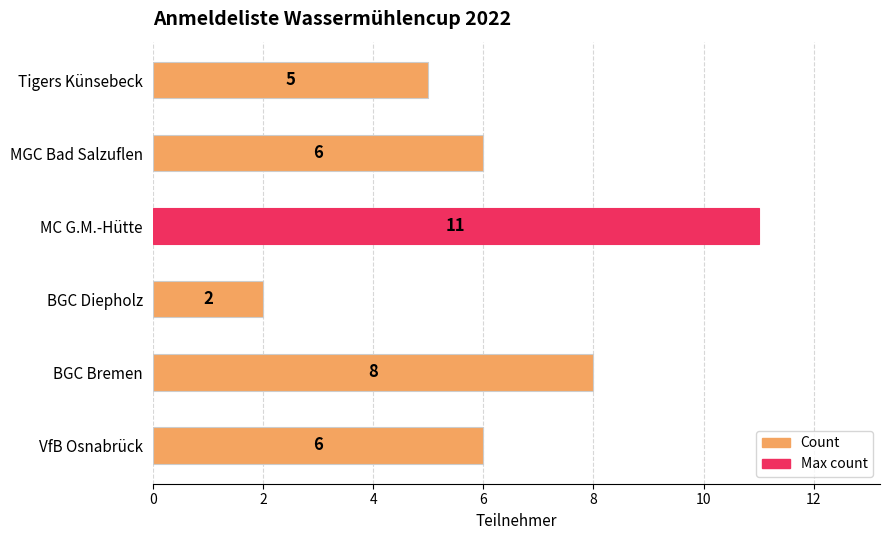

What is the greatest value displayed?

11